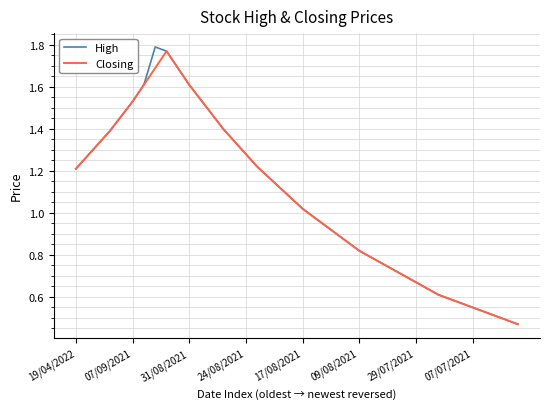

Which series has the largest range (max minus min)?

High